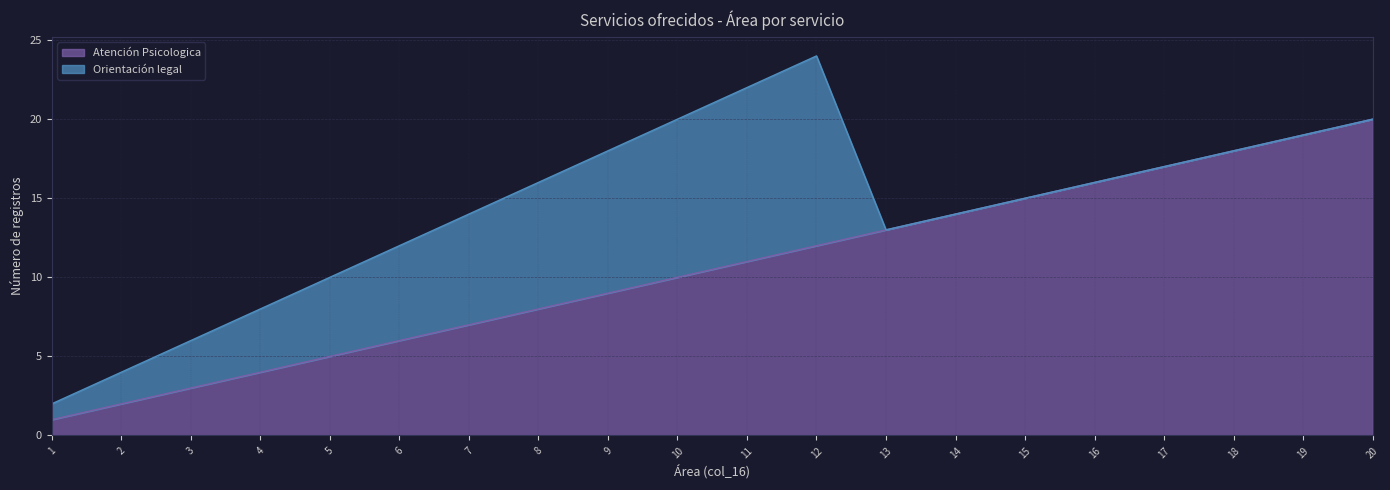

True or false: the data shows 16 at 16.

True